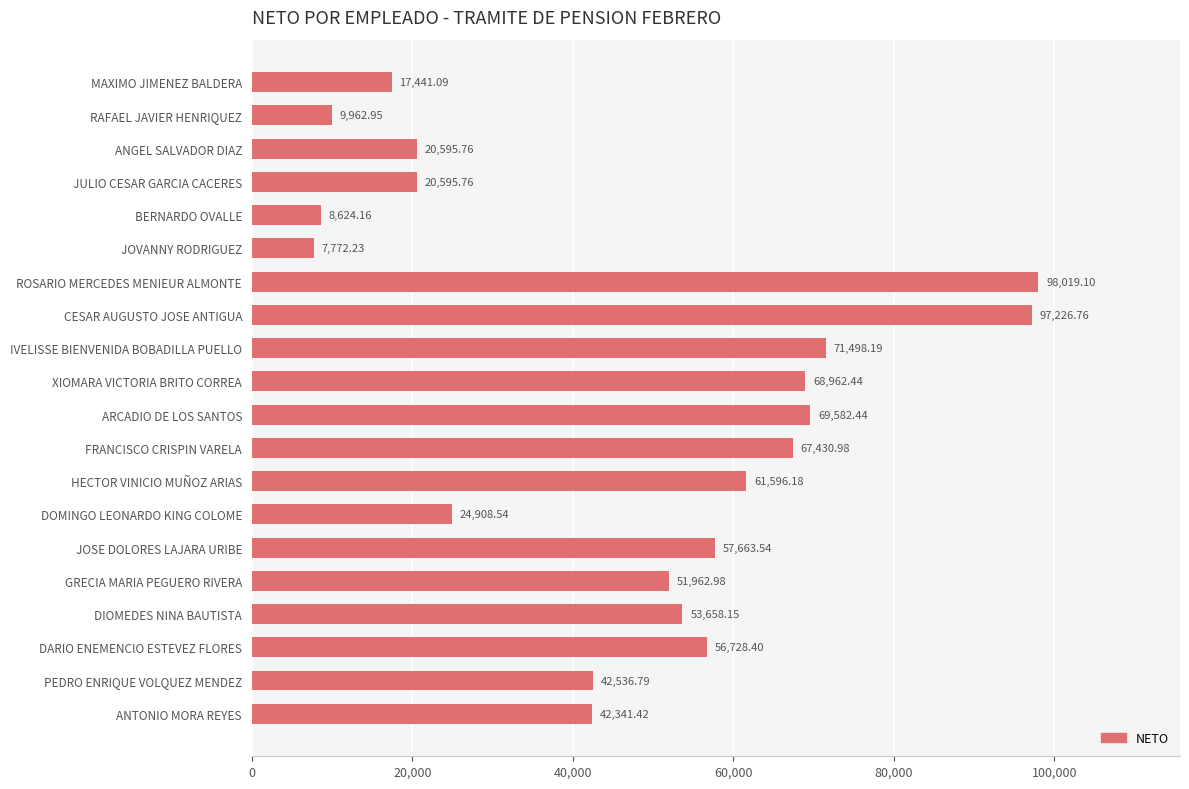

What is the label of the 17th bar from the top?

DIOMEDES NINA BAUTISTA